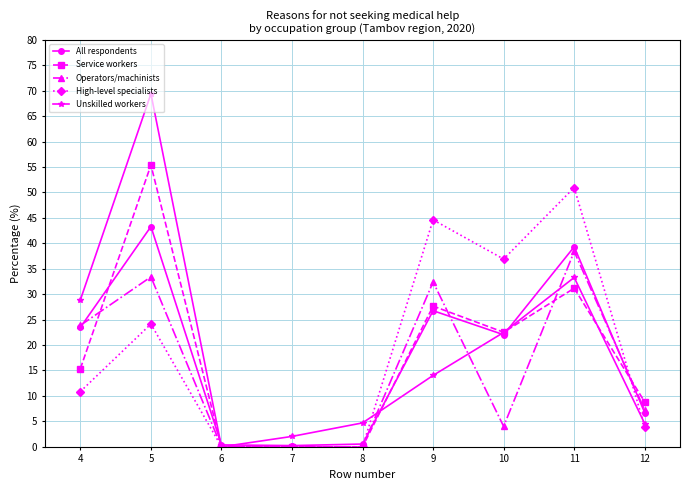

What value does the Unskilled workers series have at 12?

4.6